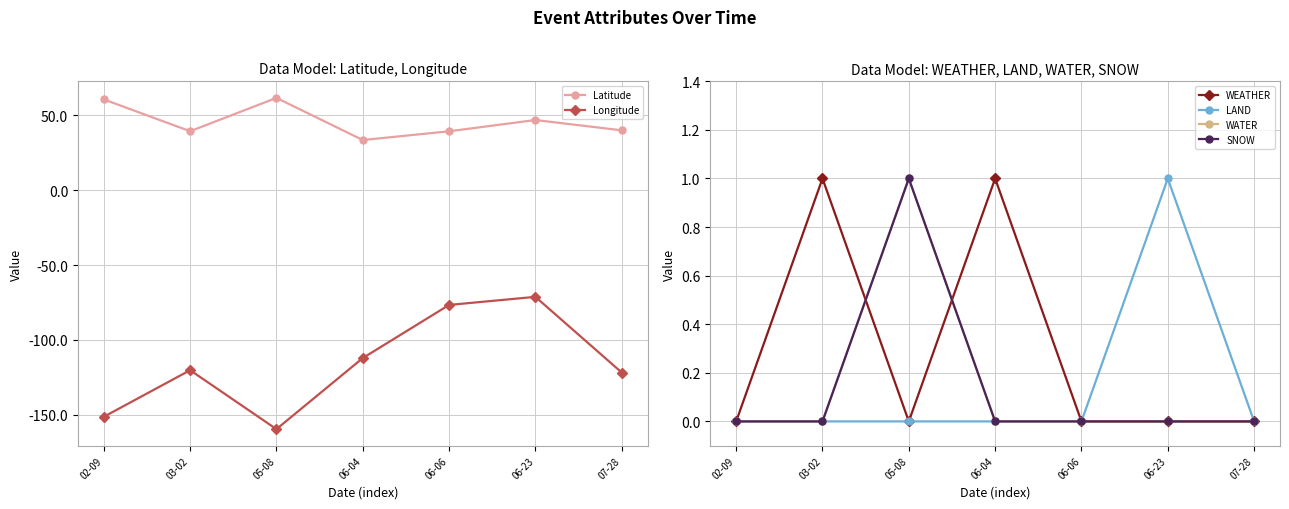

How many series are shown in this chart?

6